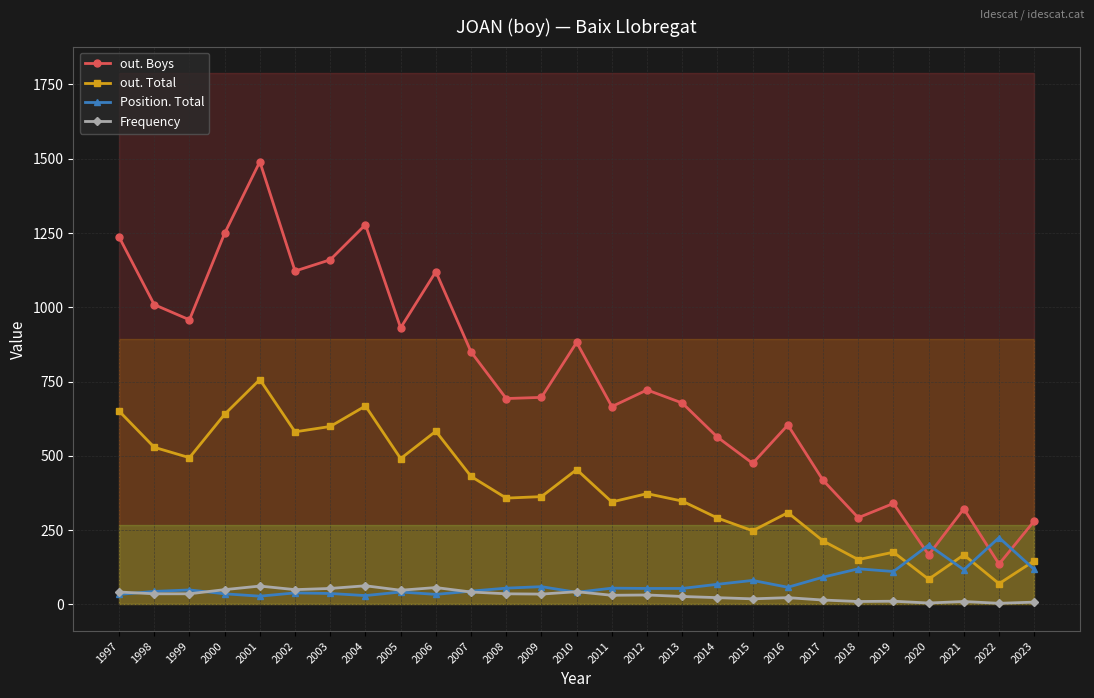

True or false: out. Total and Frequency intersect in this chart.

False